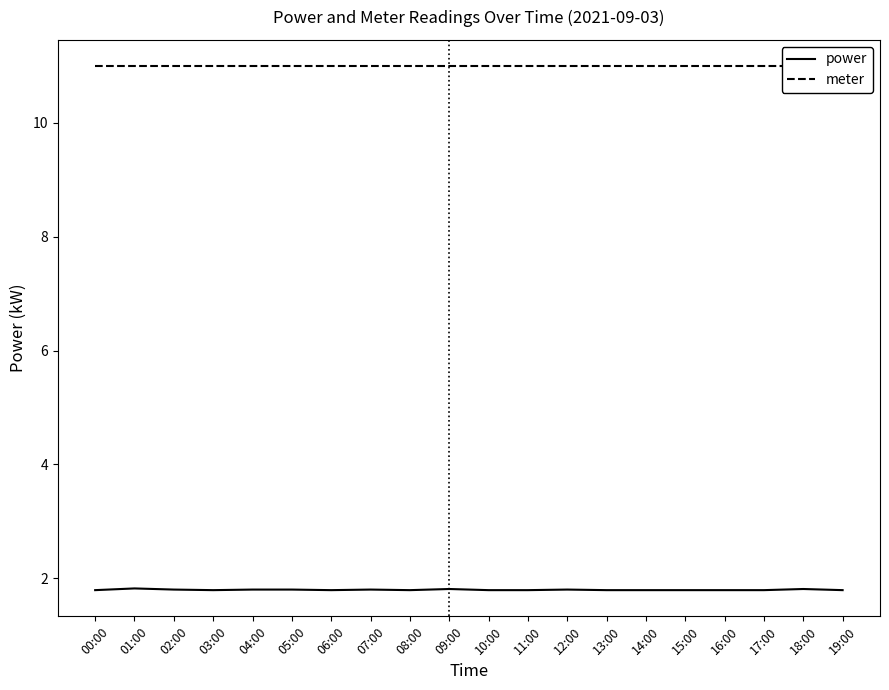

Is the value of meter at 18:00 greater than the value of power at 04:00?

Yes